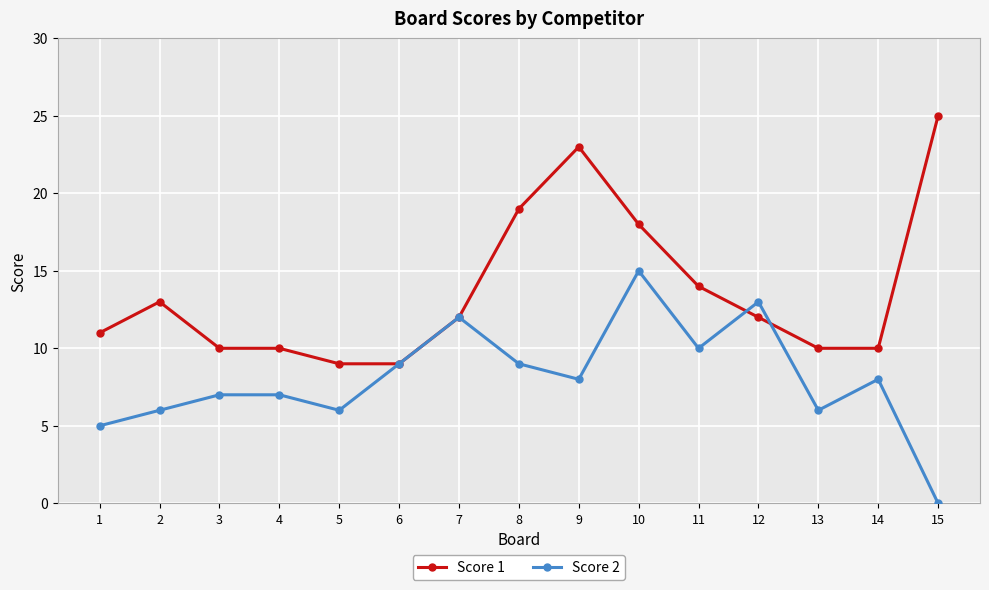

Reading right to left, transcribe all the data shown in this chart.

Score 1: 25	10	10	12	14	18	23	19	12	9	9	10	10	13	11
Score 2: 0	8	6	13	10	15	8	9	12	9	6	7	7	6	5